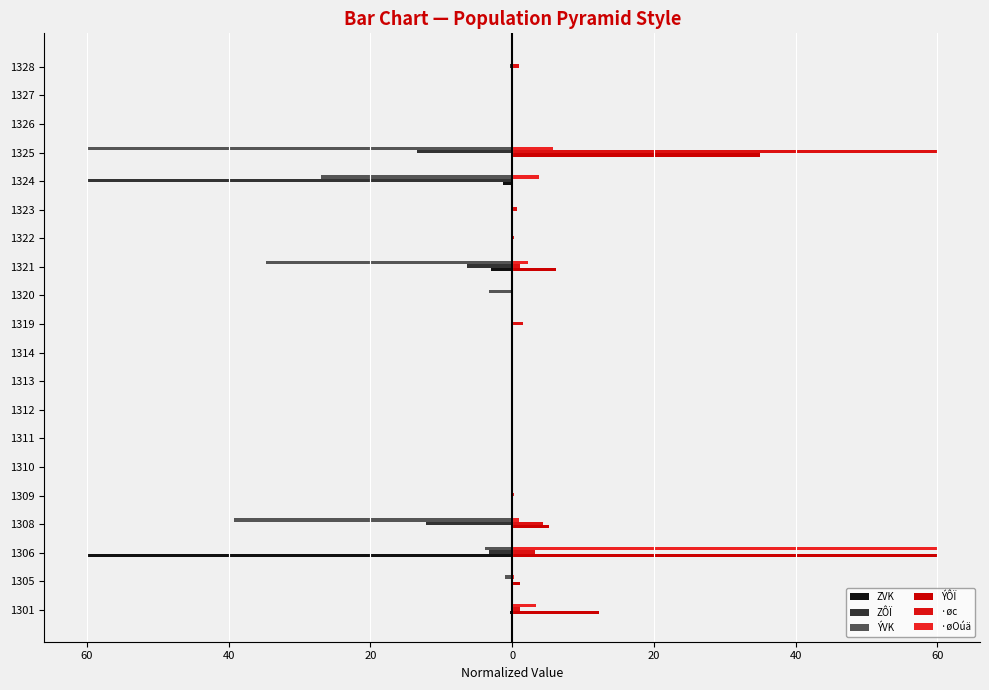

Rank the series by their maximum value, from highest to lowest.

ÝÔÏ, ·øc, ·øOúä, ZVK, ZÔÏ, ÝVK